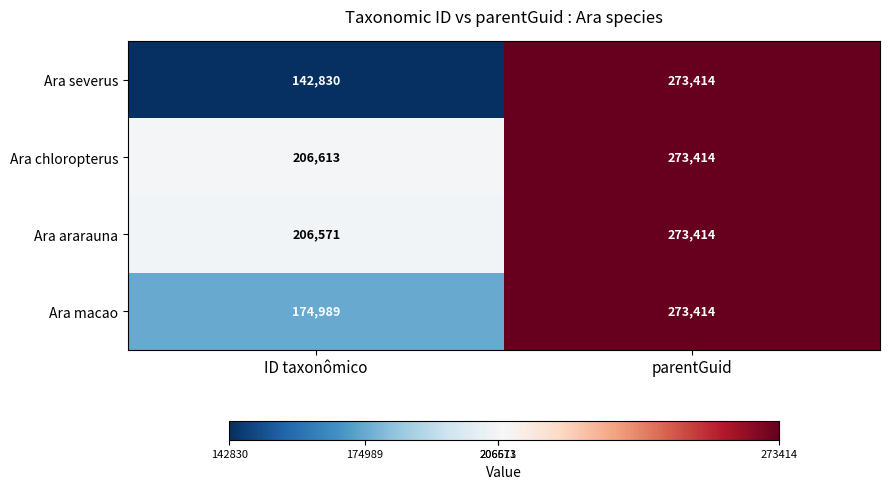

True or false: Ara ararauna has a value of 273414 at parentGuid.

True